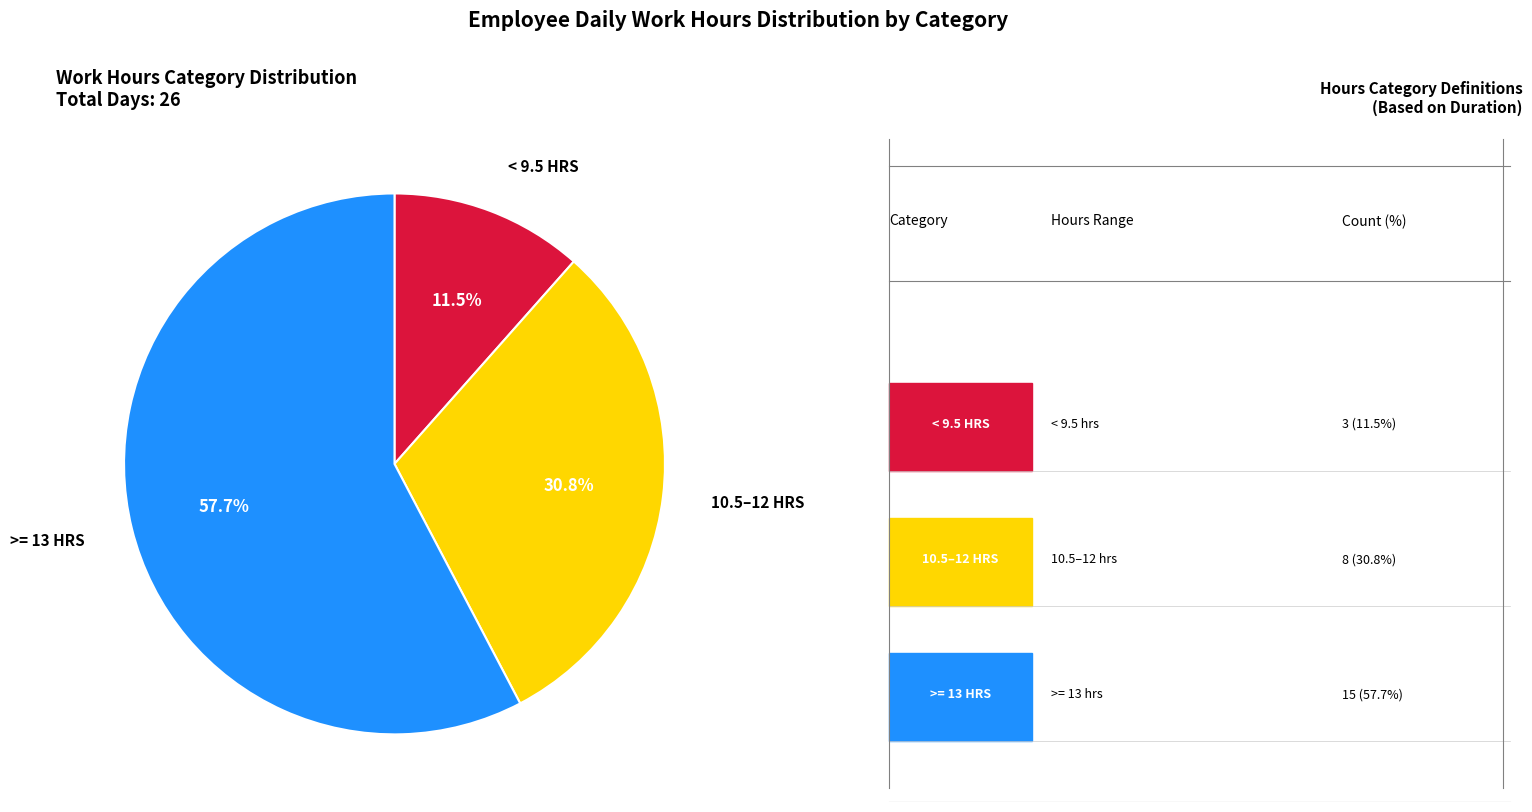

Is there any slice that represents more than half of the pie?

Yes